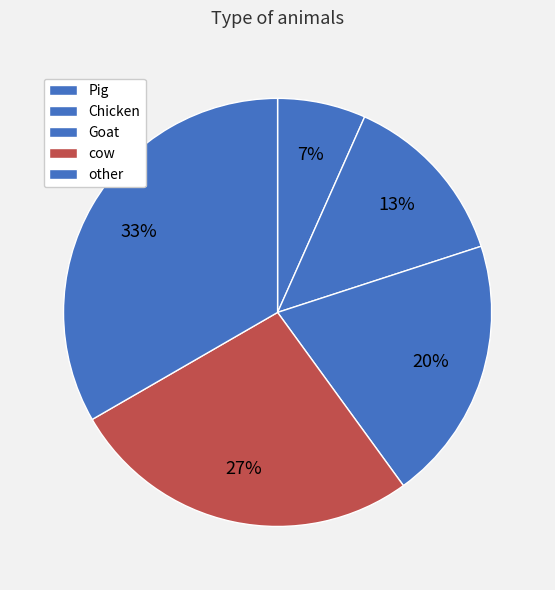

Count the number of slices in the pie.

5